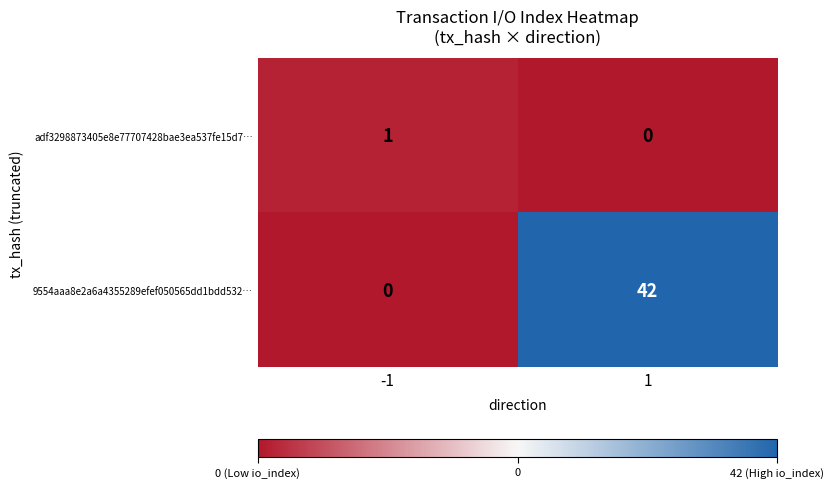

What is the sum of the 9554aaa8e2a6a4355289efef050565dd1bdd532… values at -1 and 1?

42